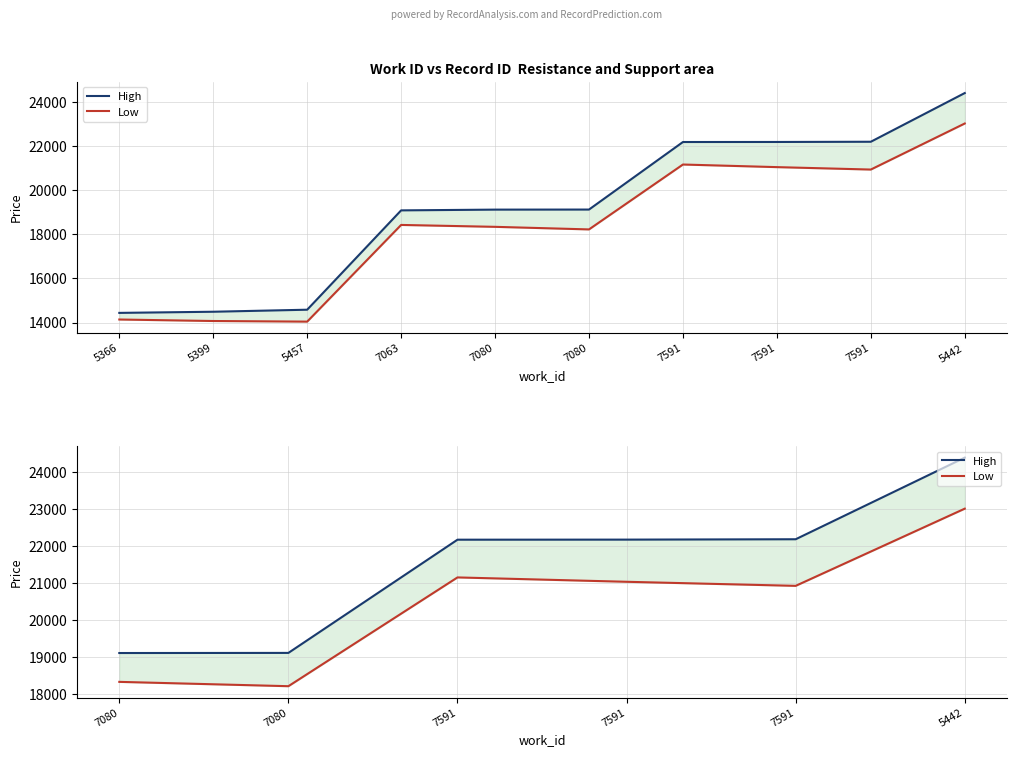

Rank the series by their maximum value, from lowest to highest.

Low, High